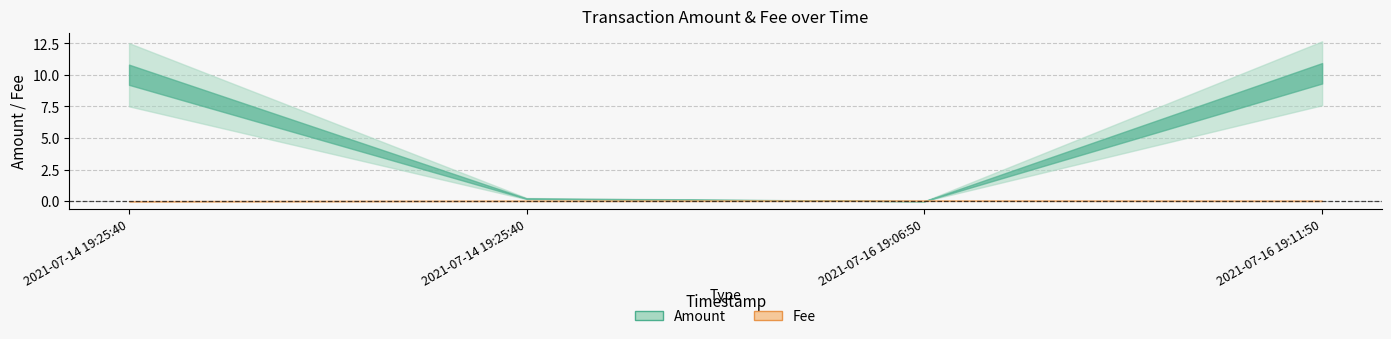

Is it true that Amount equals 0.2 at 2021-07-14 19:25:40?

True